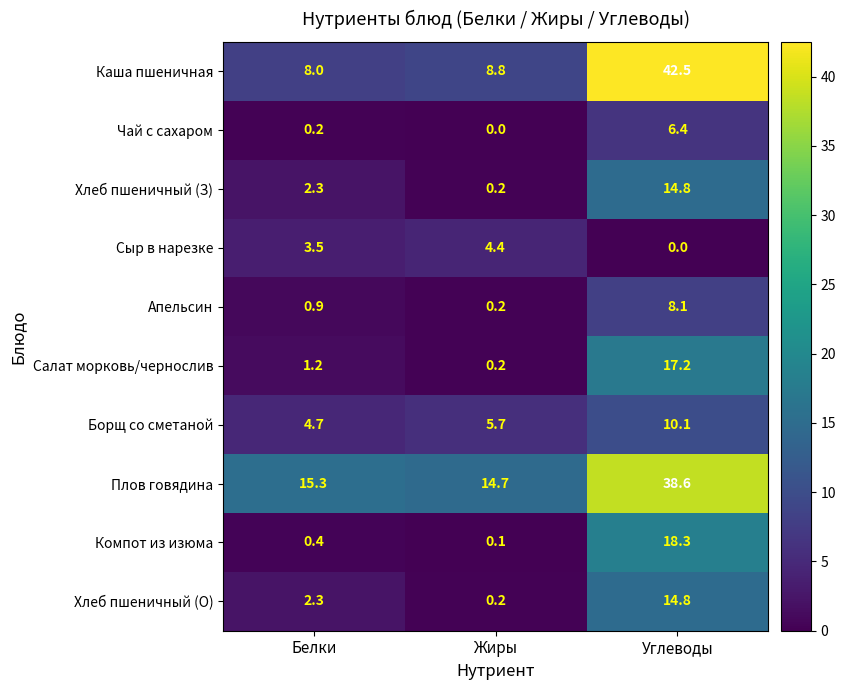

The value of Сыр в нарезке at Углеводы is 0.0. True or false?

True